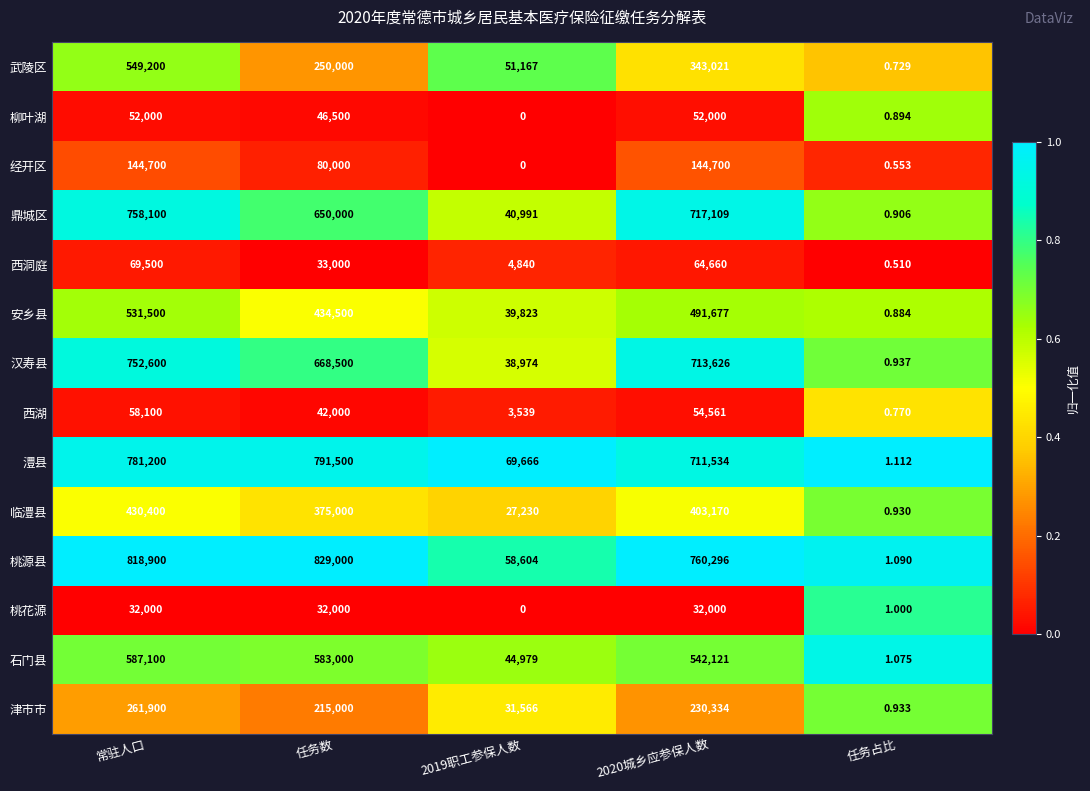

At which label is 安乡县 closest to 265750?

任务数